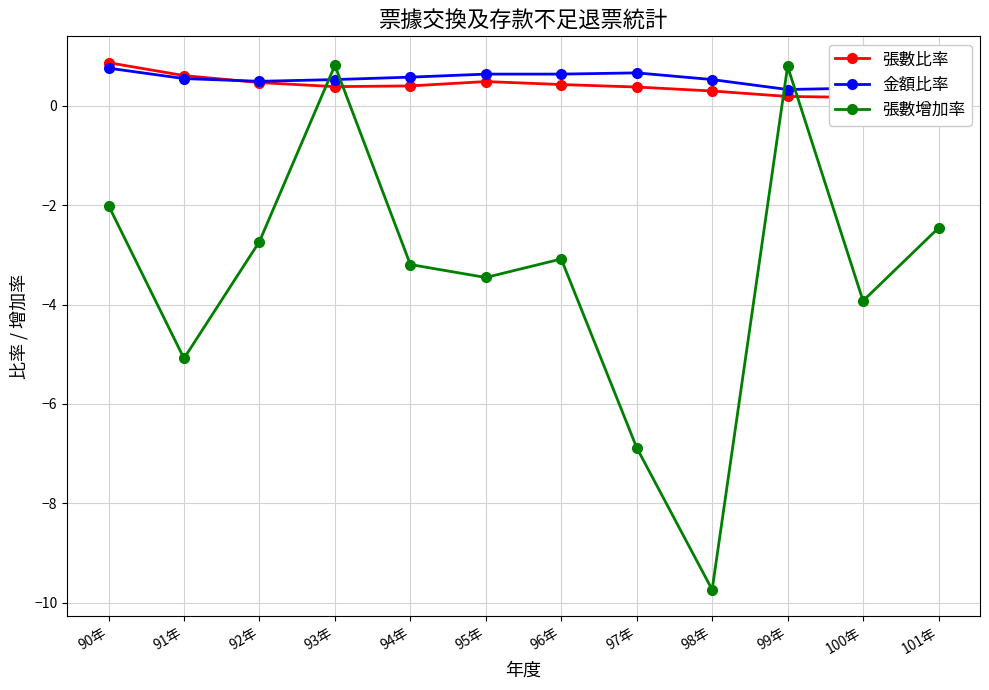

At which label does 張數增加率 reach its peak?

93年